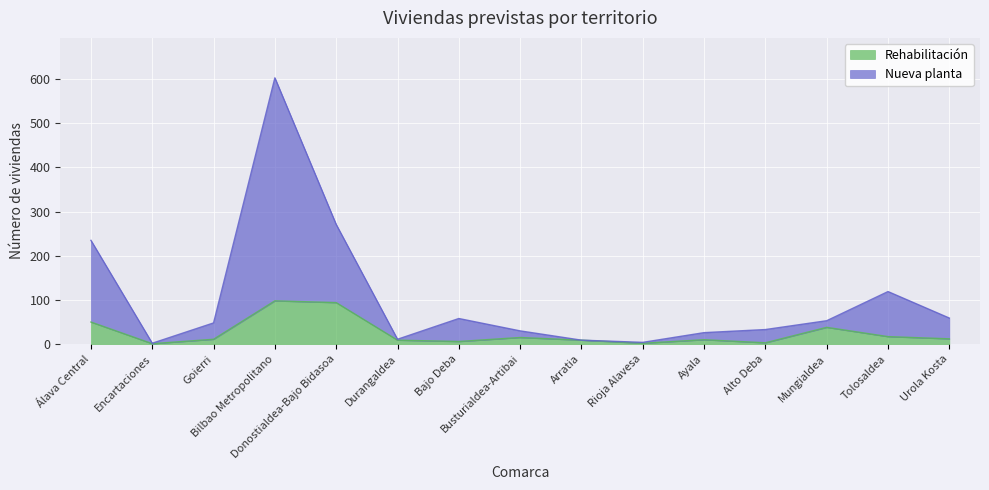

What is the total value across all series at Bajo Deba?

58